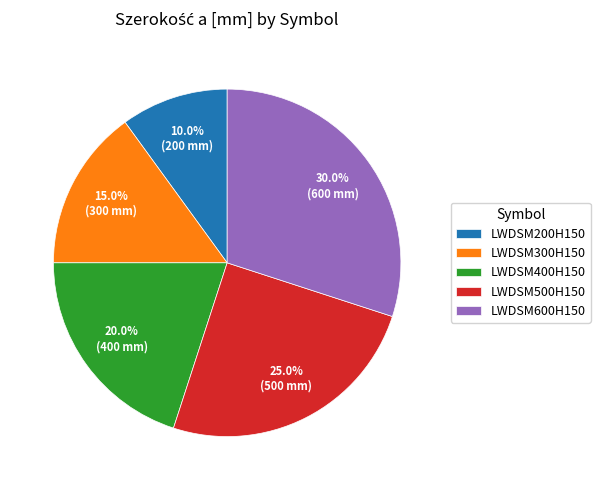

What is the ratio of the value at LWDSM300H150 to the value at LWDSM500H150?

0.6